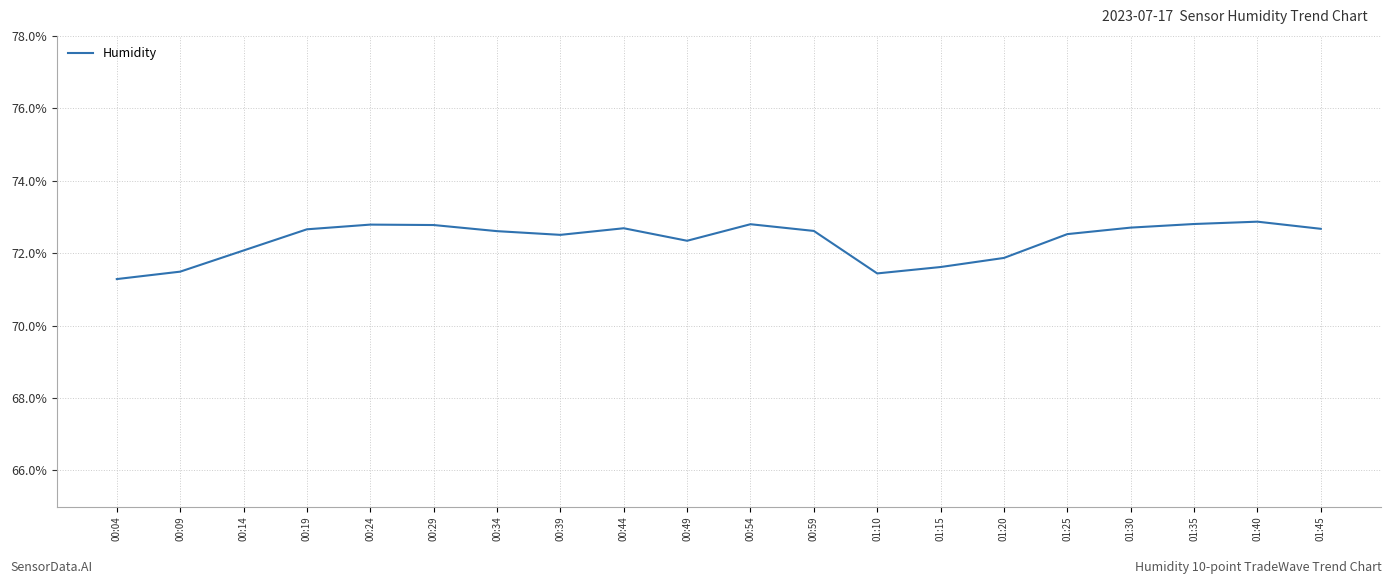

Does the chart have visible grid lines?

Yes